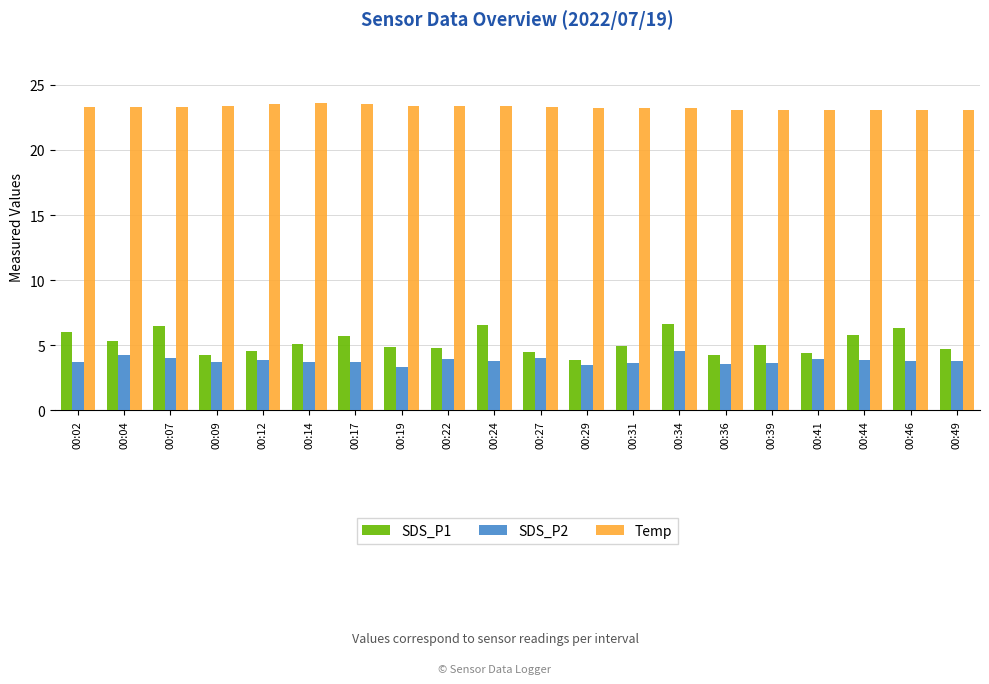

What is the difference between the second highest and minimum values in the SDS_P1 series?

2.7